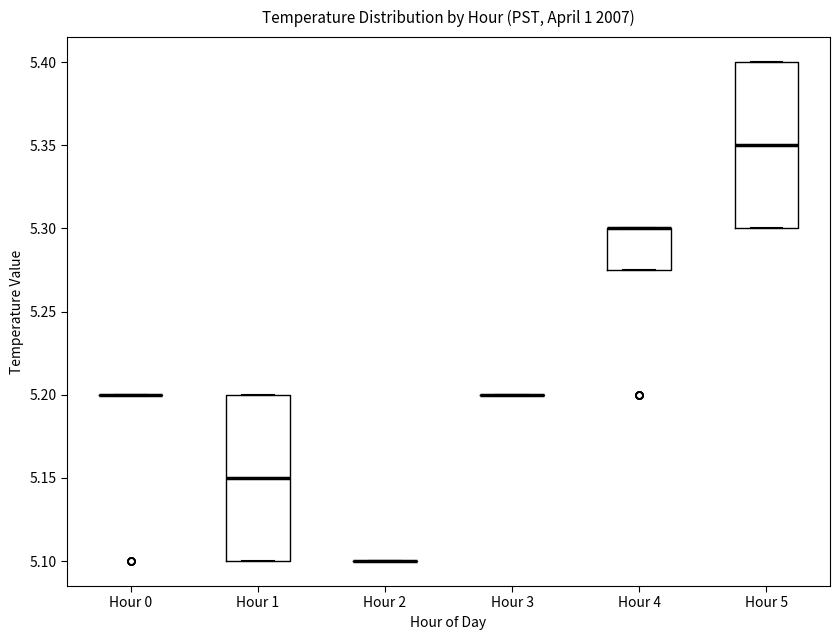

Reading left to right, transcribe this box plot: for each box, give where its median line is, the range the box spans, and where its two whiskers end, as read against the y-axis. The values are not printed on the chart, so give them approximately, as read against the axis.

Hour 0: box collapsed to a line at 5.200, whiskers 5.200 to 5.200
Hour 1: median 5.150, box 5.100 to 5.200, whiskers 5.100 to 5.200
Hour 2: box collapsed to a line at 5.100, whiskers 5.100 to 5.100
Hour 3: box collapsed to a line at 5.200, whiskers 5.200 to 5.200
Hour 4: median 5.300 (drawn on the box's upper edge), box 5.275 to 5.300, whiskers 5.275 to 5.300
Hour 5: median 5.350, box 5.300 to 5.400, whiskers 5.300 to 5.400